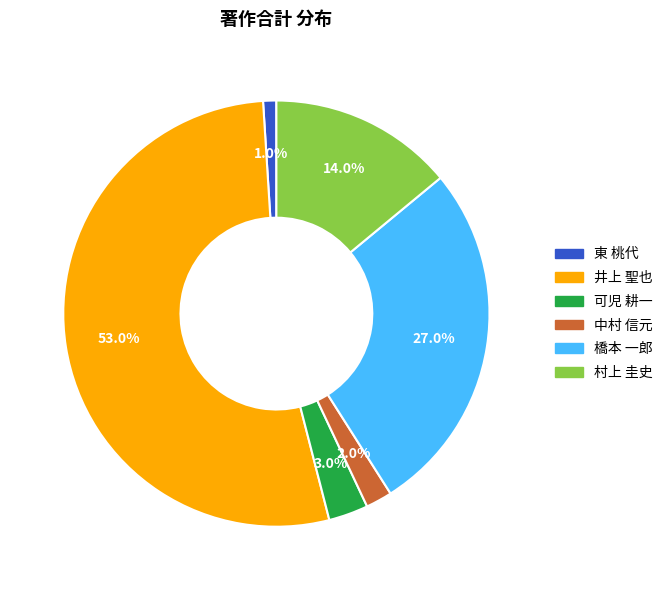

Is there a majority slice in this chart?

Yes